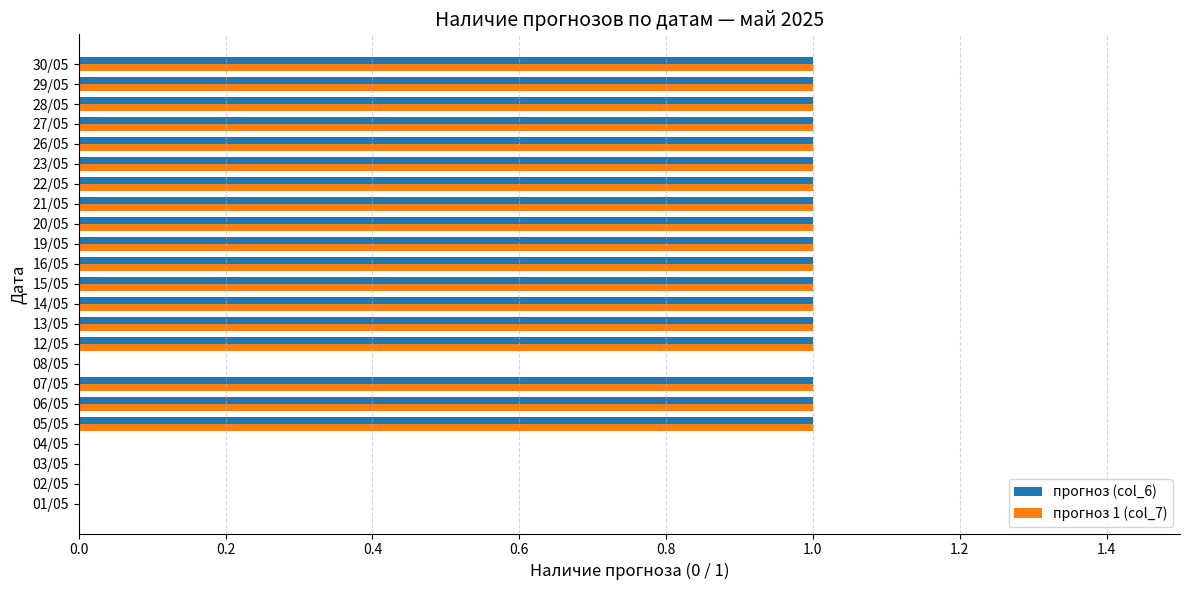

The value of прогноз (col_6) at 16/05 is 1. True or false?

True